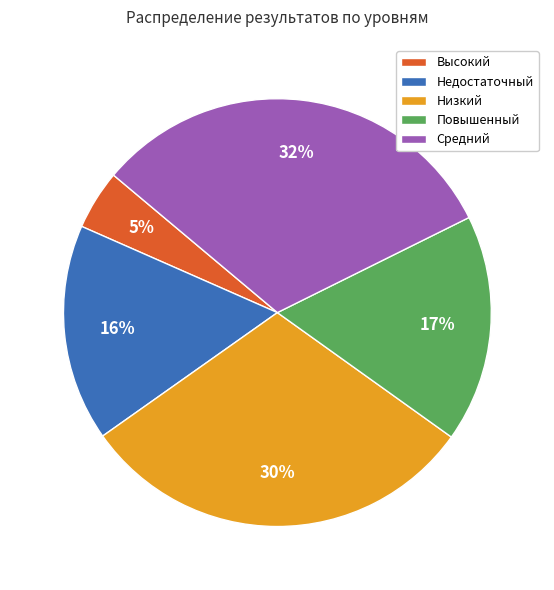

Which category has the smallest portion of the pie?

Высокий